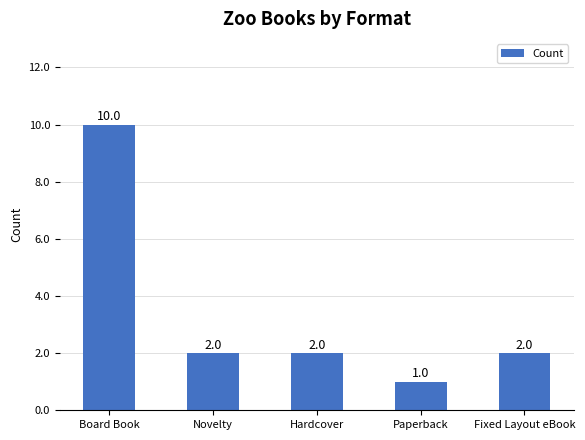

What is the difference between the maximum and minimum values?

9